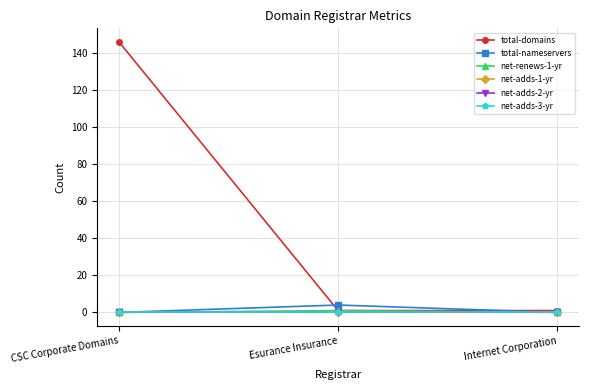

Which has a higher value, Esurance Insurance or Internet Corporation?

Esurance Insurance